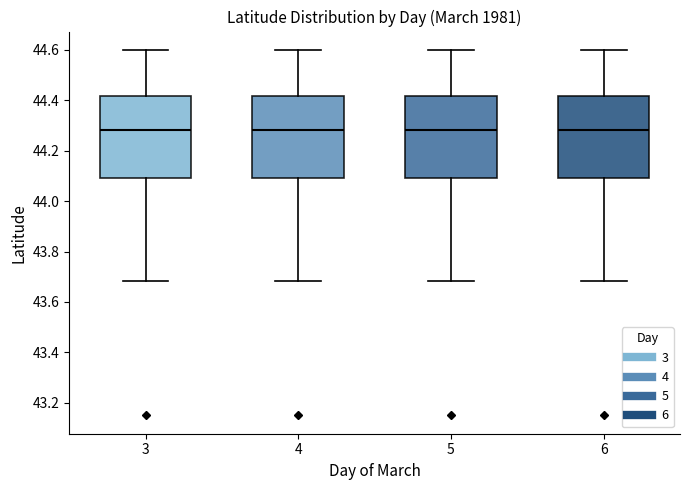

Reading left to right, transcribe this box plot: for each box, give where its median line is, the range the box spans, and where its two whiskers end, as read against the y-axis. The values are not printed on the chart, so give them approximately, as read against the axis.

3: median 44.28, box 44.10 to 44.42, whiskers 43.68 to 44.60
4: median 44.28, box 44.10 to 44.42, whiskers 43.68 to 44.60
5: median 44.28, box 44.10 to 44.42, whiskers 43.68 to 44.60
6: median 44.28, box 44.10 to 44.42, whiskers 43.68 to 44.60